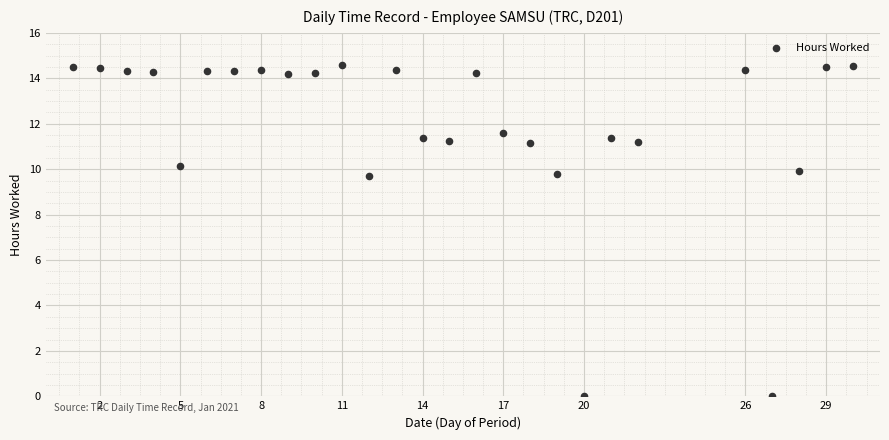

What is the range of X values (max minus min)?

29.0